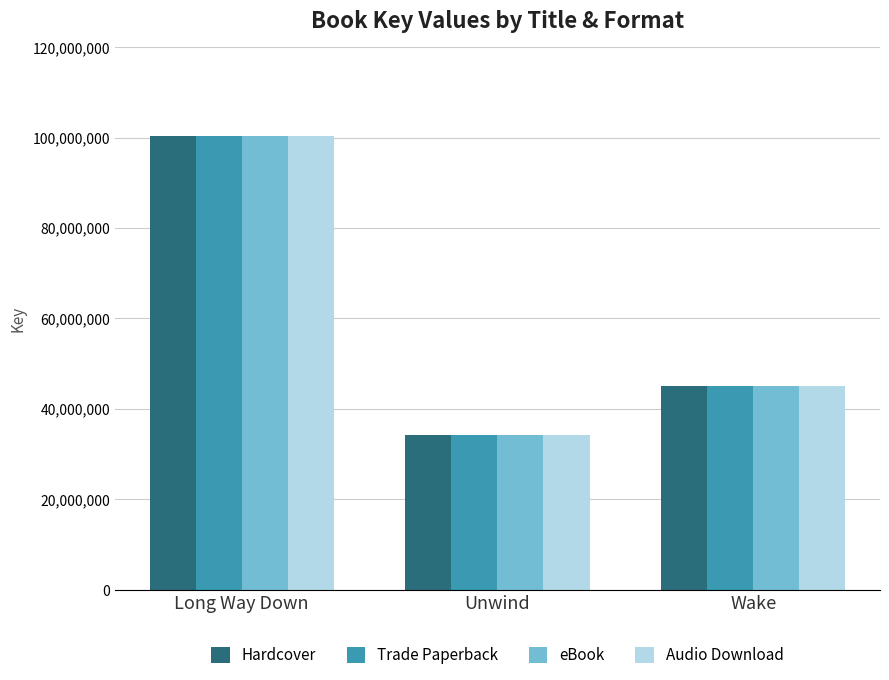

The value of Audio Download at Unwind is 23081161. True or false?

False